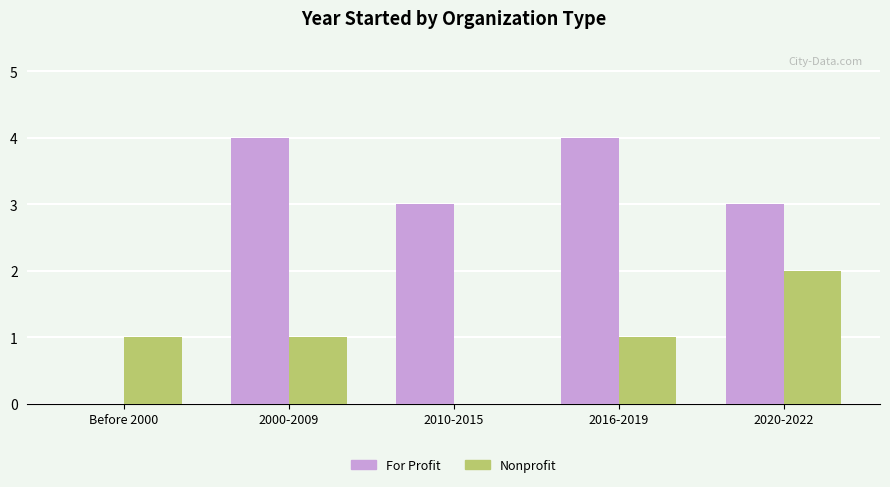

Reading left to right, list all the values displayed in this chart.

For Profit: Before 2000=0	2000-2009=4	2010-2015=3	2016-2019=4	2020-2022=3
Nonprofit: Before 2000=1	2000-2009=1	2010-2015=0	2016-2019=1	2020-2022=2